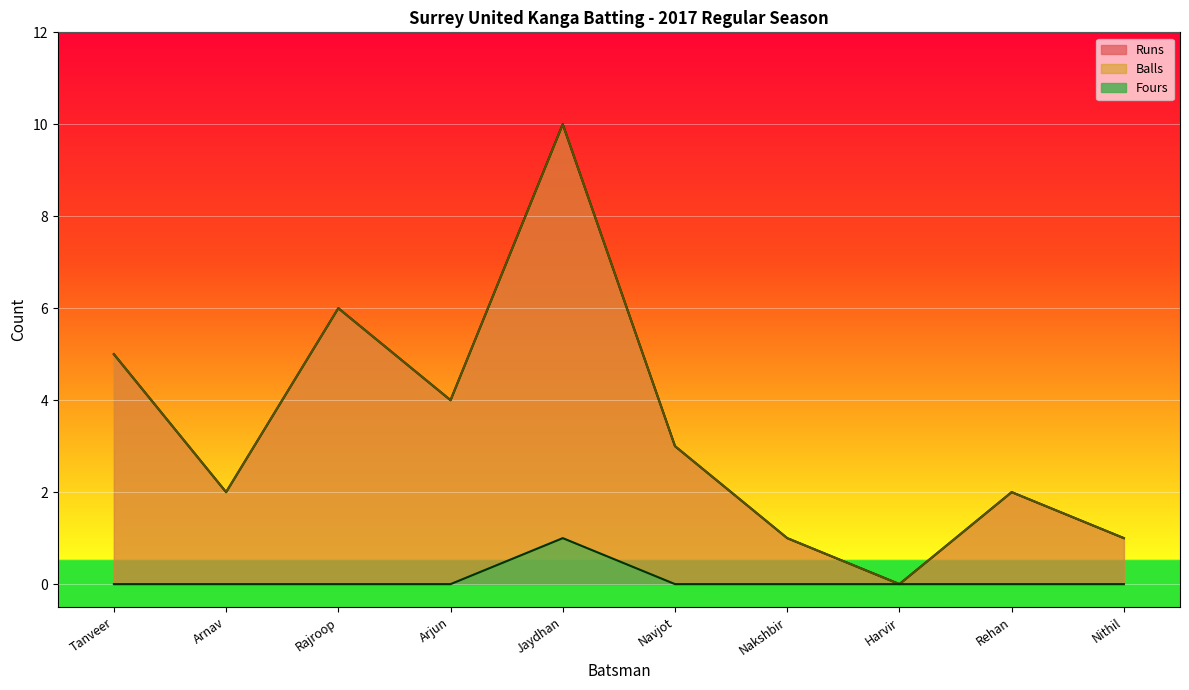

How many positive values does the Runs series have?

9